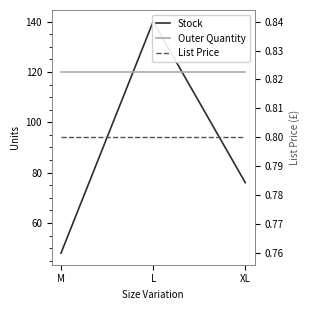

What is the label of the 1st point from the right?

XL